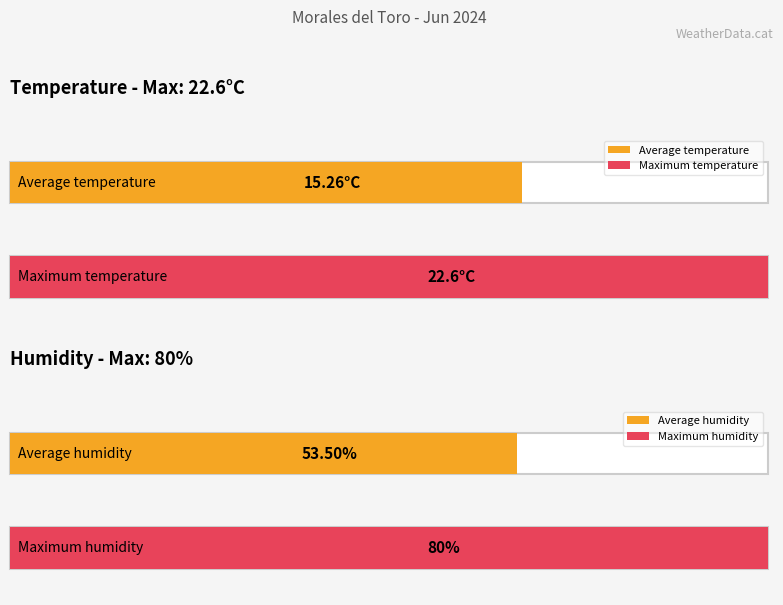

Which series has the widest spread of values?

Humidity (%)